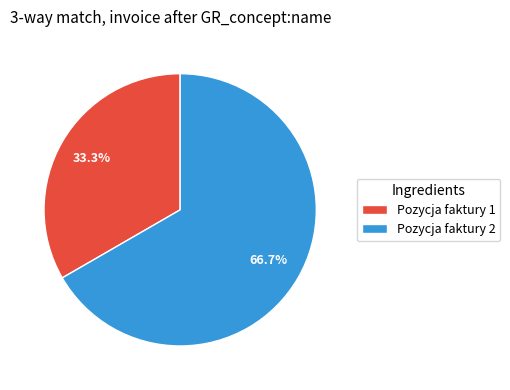

To the nearest percent, what is the difference between the largest and smallest slice percentages?

33%